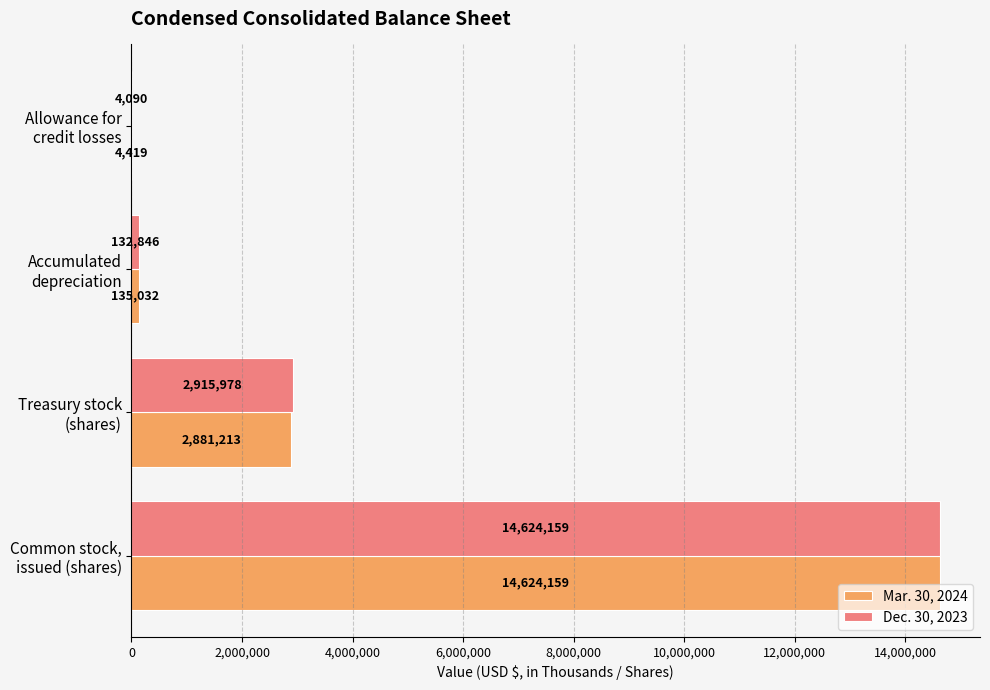

Which series has the largest total across all categories?

Dec. 30, 2023